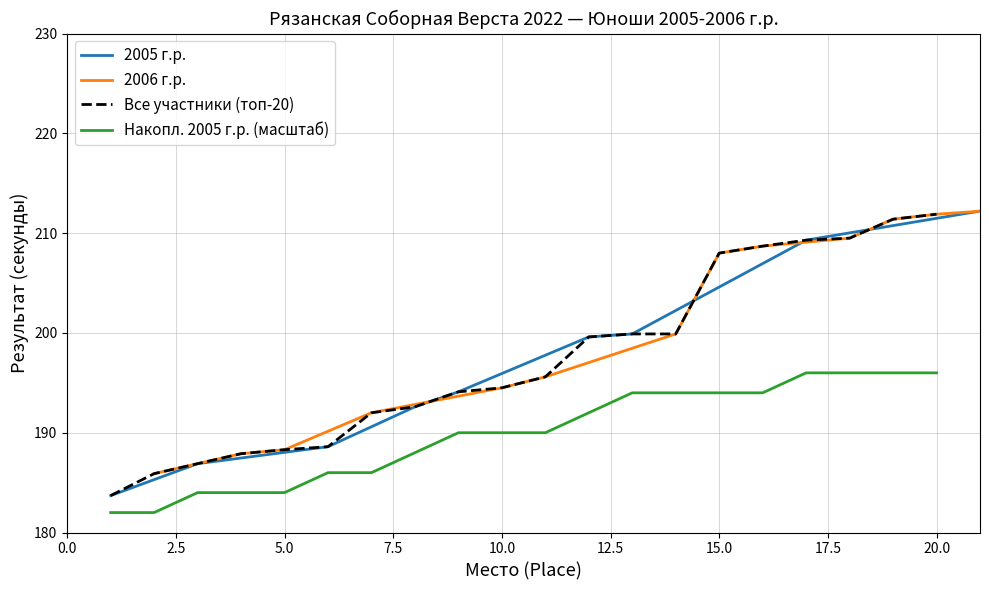

Does the chart have visible grid lines?

Yes